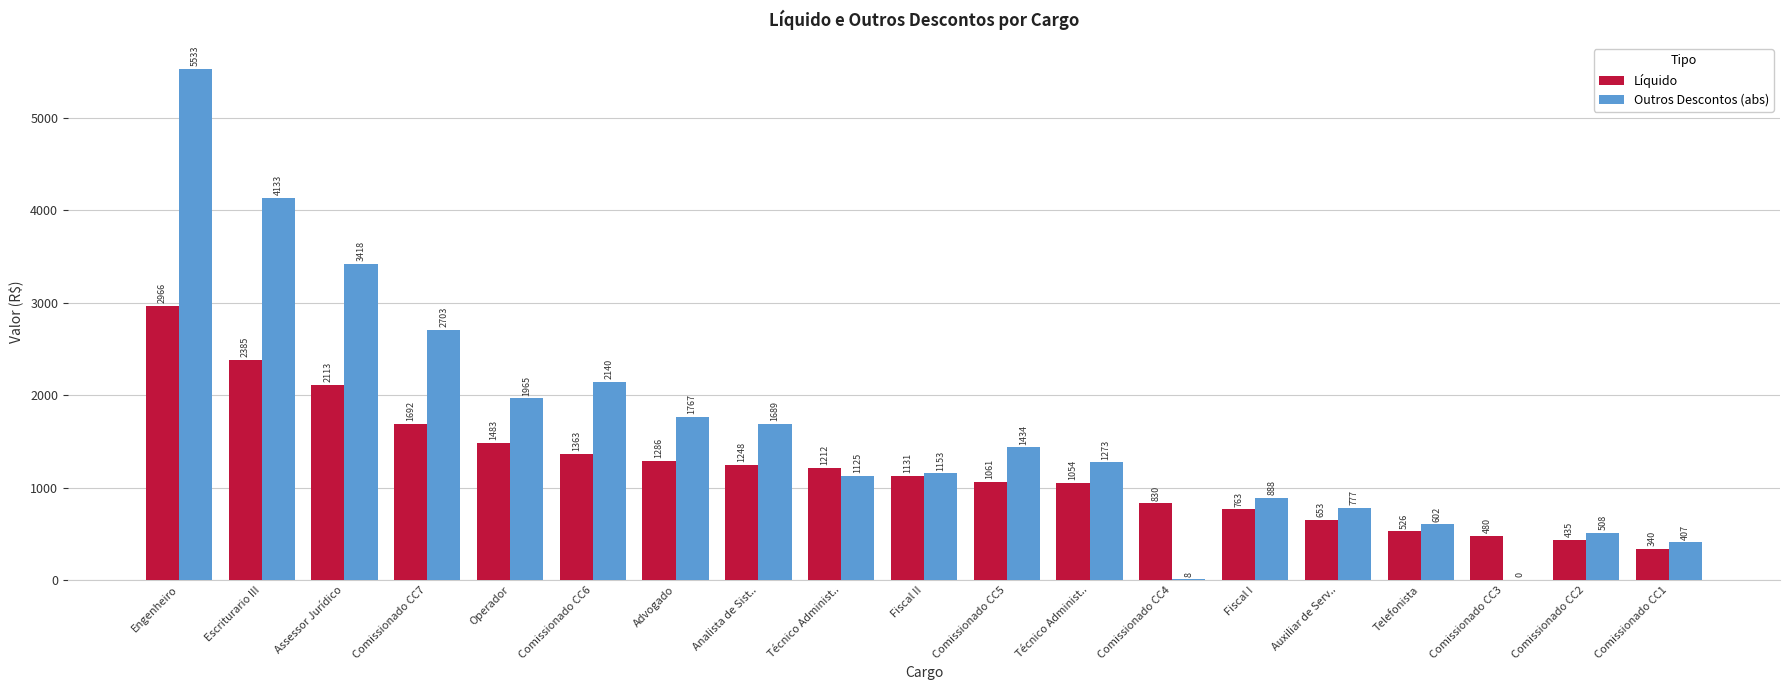

Reading left to right, extract all data points from this chart.

Líquido: Engenheiro=2965.9	Escriturario III=2385.2	Assessor Jurídico=2112.9	Comissionado CC7=1692.2	Operador=1483.3	Comissionado CC6=1363.2	Advogado=1285.6	Analista de Sist..=1248.0	Técnico Administ..=1212.2	Fiscal II=1130.6	Comissionado CC5=1061.4	Técnico Administ..=1053.9	Comissionado CC4=829.6	Fiscal I=763.4	Auxiliar de Serv..=653.3	Telefonista=525.8	Comissionado CC3=479.9	Comissionado CC2=435.2	Comissionado CC1=339.9
Outros Descontos (abs): Engenheiro=5533.1	Escriturario III=4132.8	Assessor Jurídico=3417.9	Comissionado CC7=2702.6	Operador=1964.6	Comissionado CC6=2140.0	Advogado=1766.6	Analista de Sist..=1689.1	Técnico Administ..=1125.4	Fiscal II=1153.0	Comissionado CC5=1434.4	Técnico Administ..=1273.3	Comissionado CC4=7.9	Fiscal I=888.0	Auxiliar de Serv..=777.5	Telefonista=601.9	Comissionado CC3=0.0	Comissionado CC2=507.9	Comissionado CC1=406.9